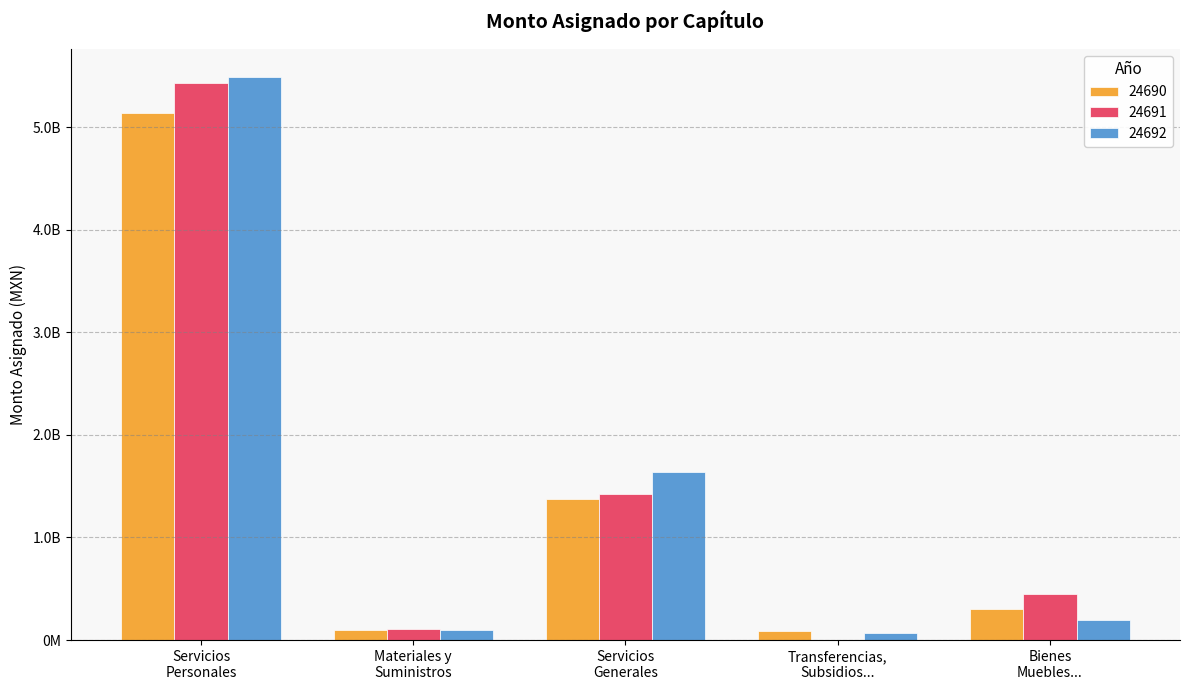

Rank the series by their maximum value, from lowest to highest.

24690, 24691, 24692